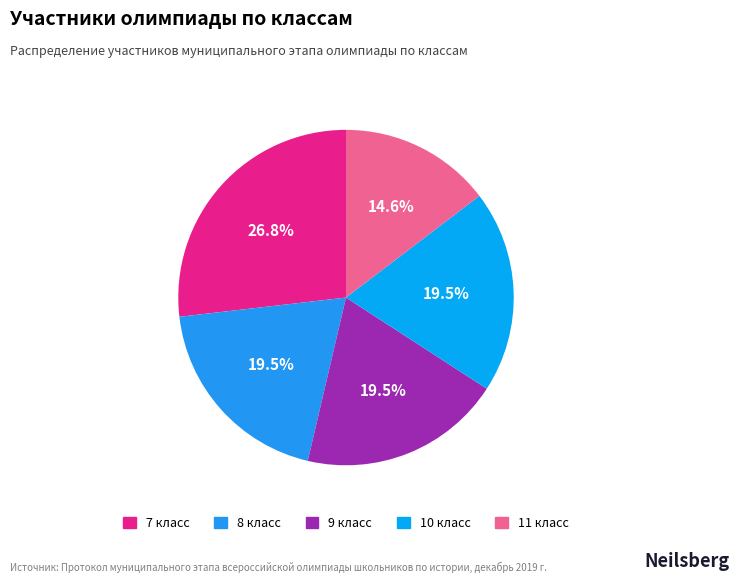

What is the ratio of the value at 10 класс to the value at 11 класс?

1.3